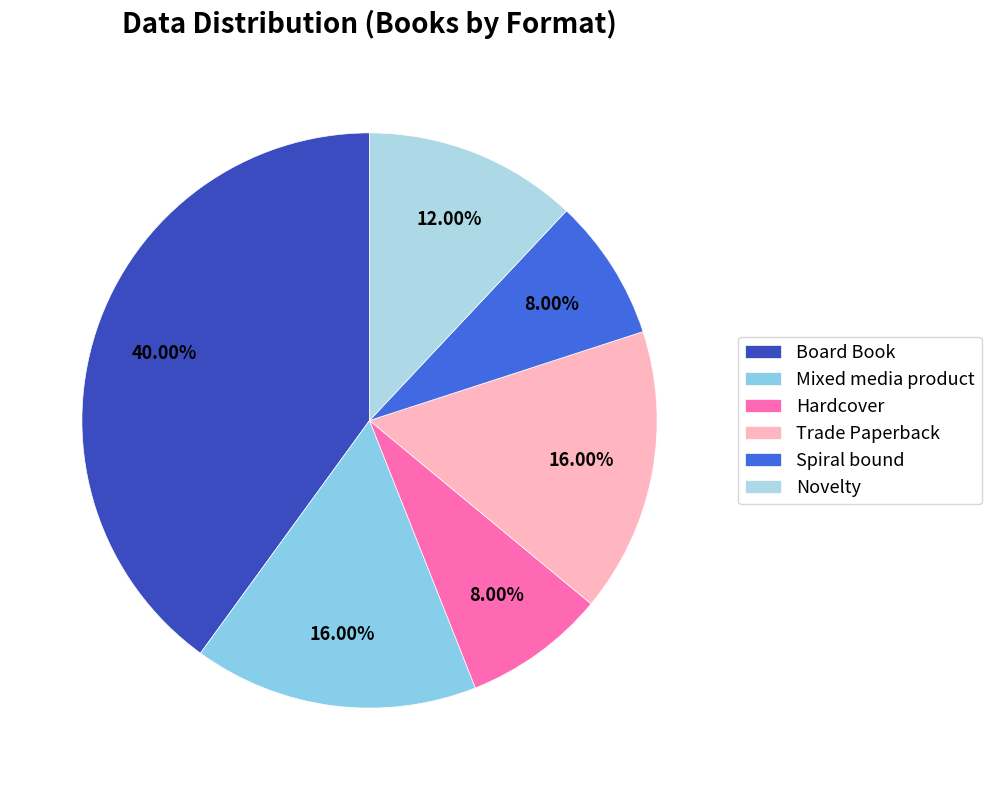

Which category has the smallest portion of the pie?

Hardcover